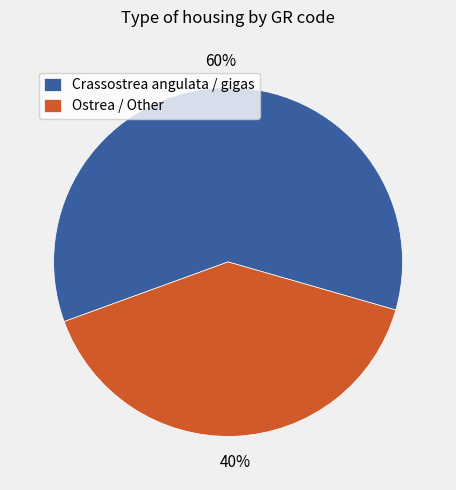

Between Ostrea / Other and Crassostrea angulata / gigas, which is larger?

Crassostrea angulata / gigas